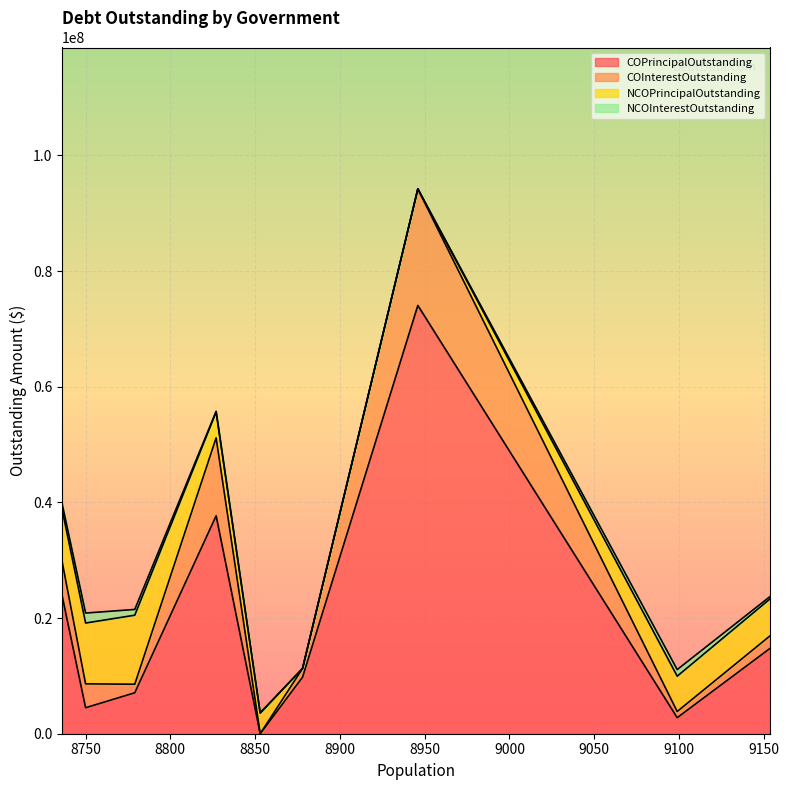

Which series has the largest total across all categories?

COPrincipalOutstanding